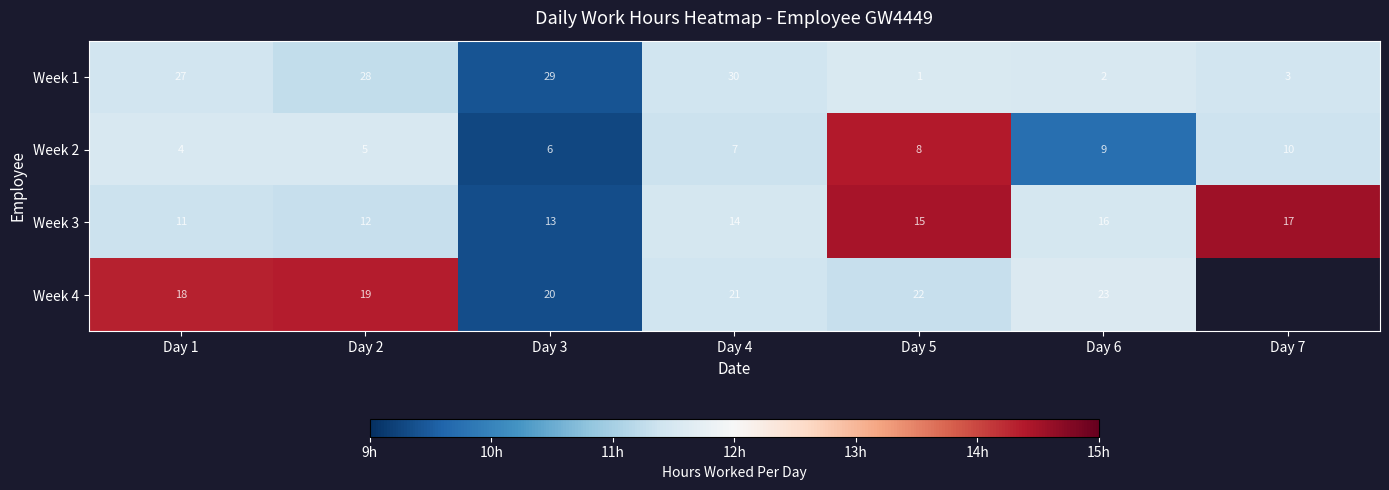

What is the spread (max minus min) of values at Day 6?

21.0